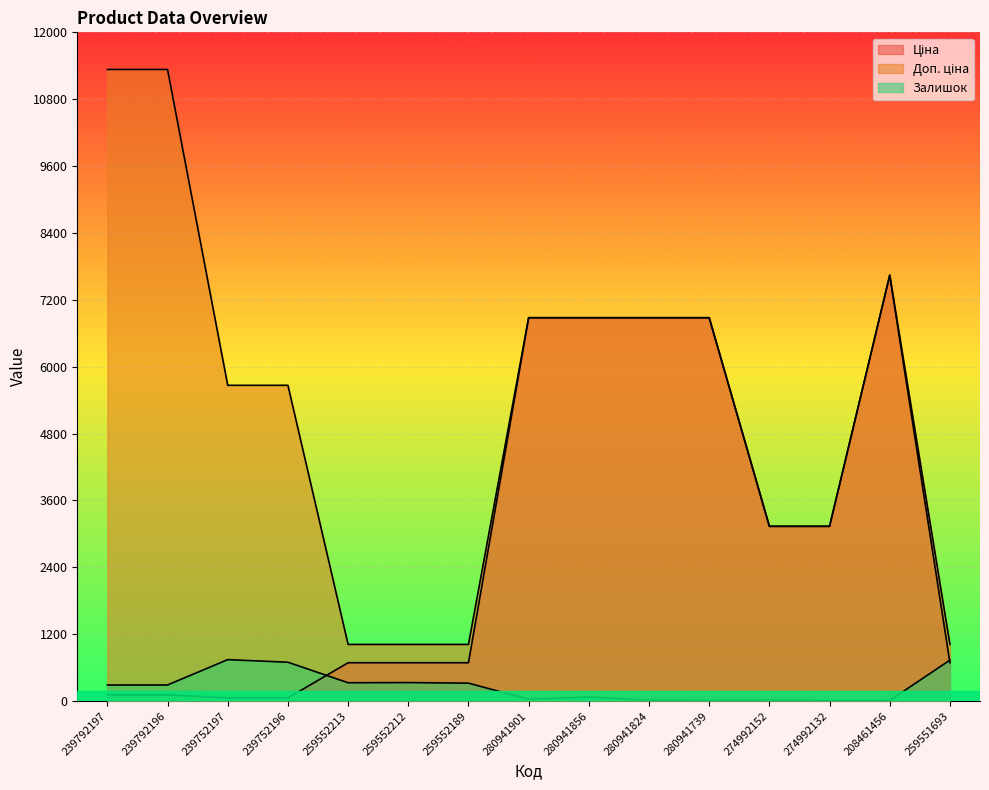

Which series has the widest spread of values?

Доп. ціна